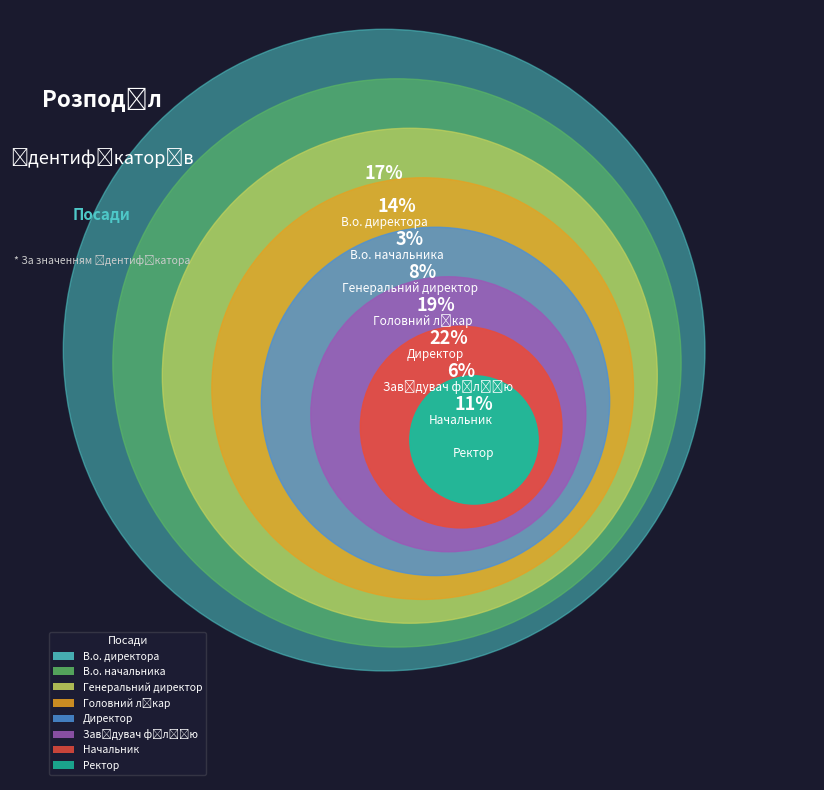

How many segments does this pie chart have?

8